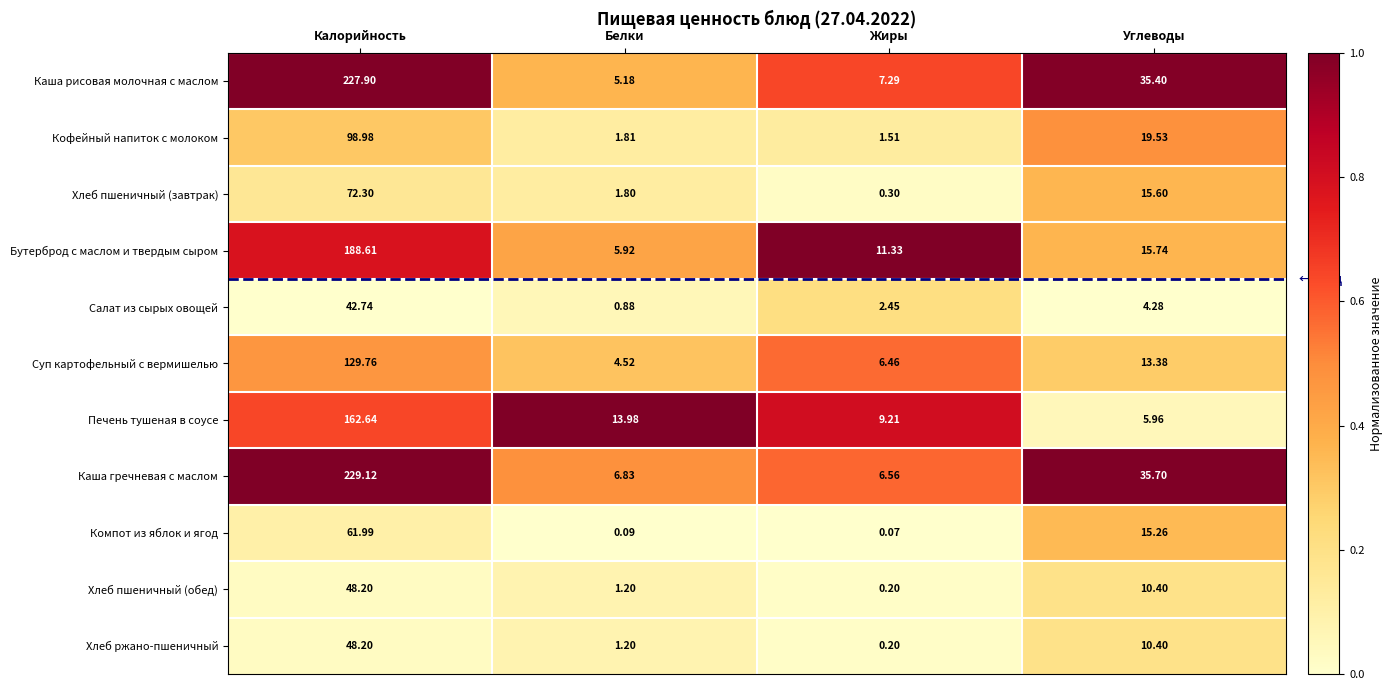

At which label is Каша рисовая молочная с маслом closest to 116?

Углеводы